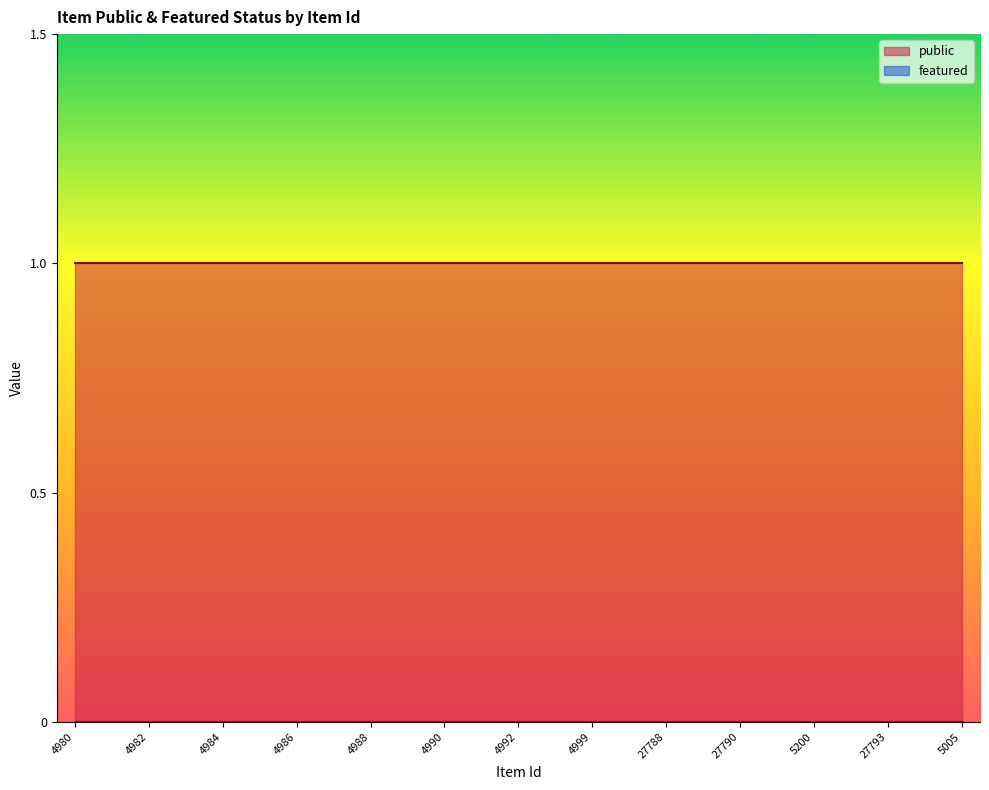

True or false: featured and public cross at least once.

False